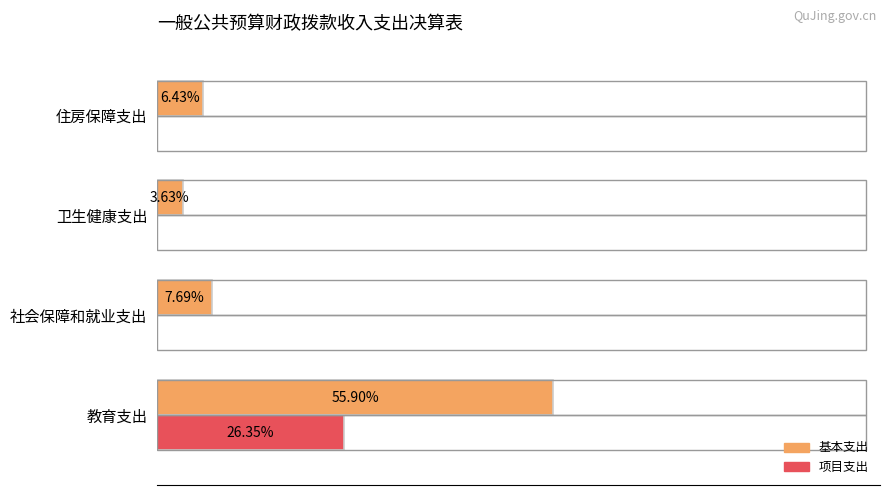

What are all the series names shown in the legend?

基本支出, 项目支出